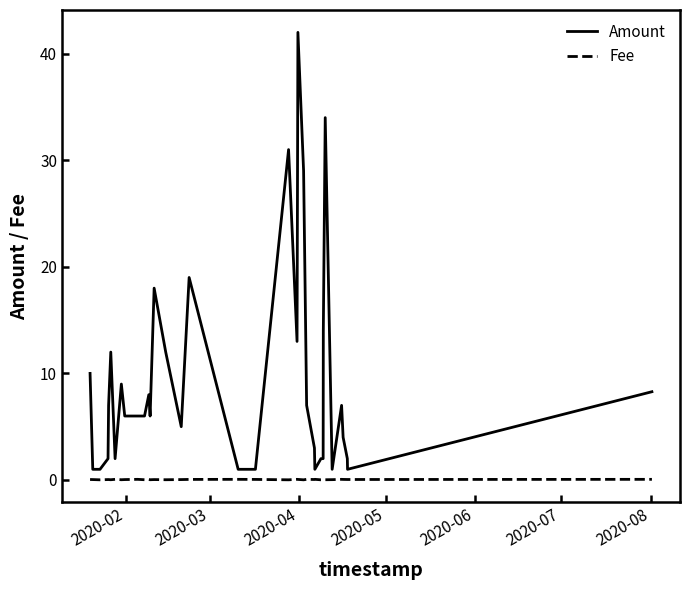

True or false: Fee and Amount intersect in this chart.

False